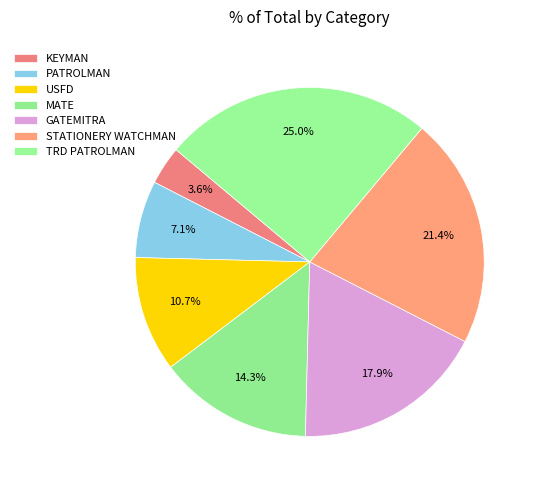

Count the number of slices in the pie.

7